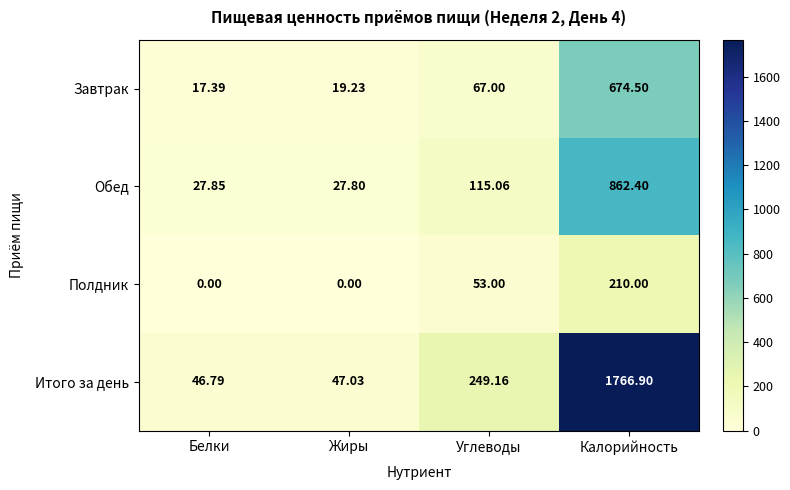

Which category has the lowest value in the Итого за день series?

Белки